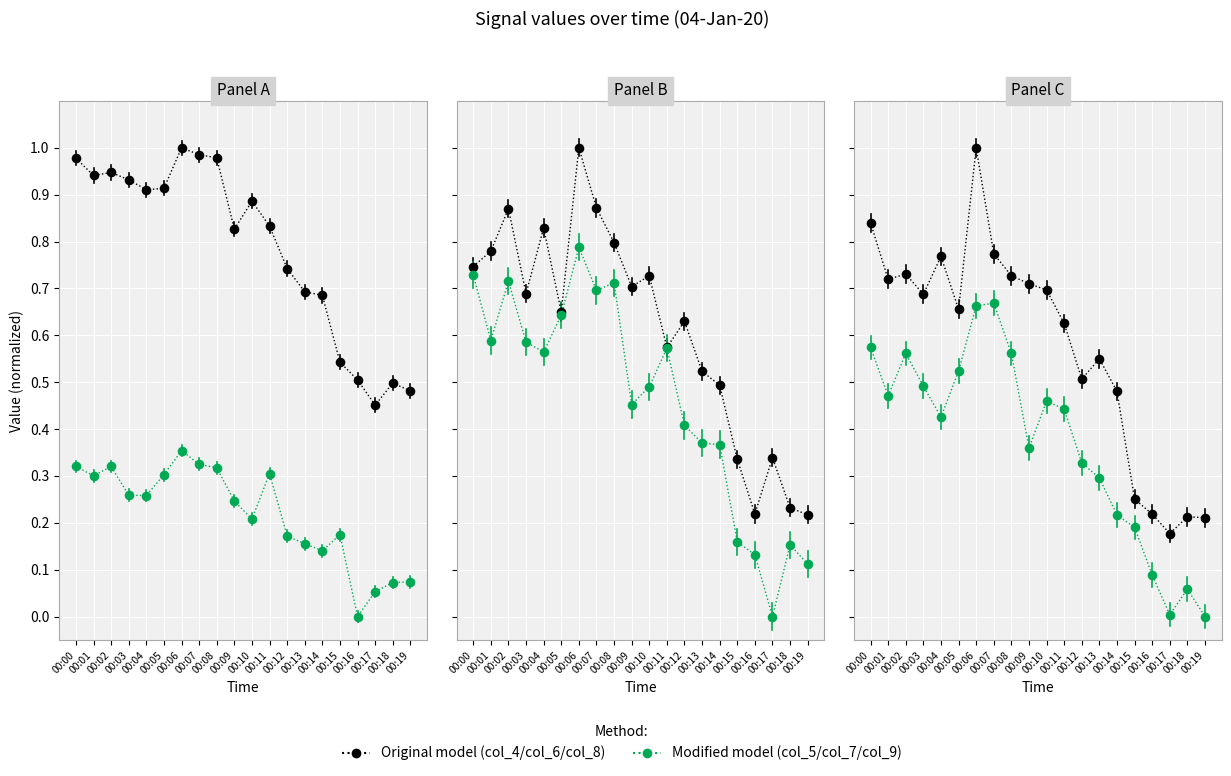

Which series contains the lowest Y value?

col_5